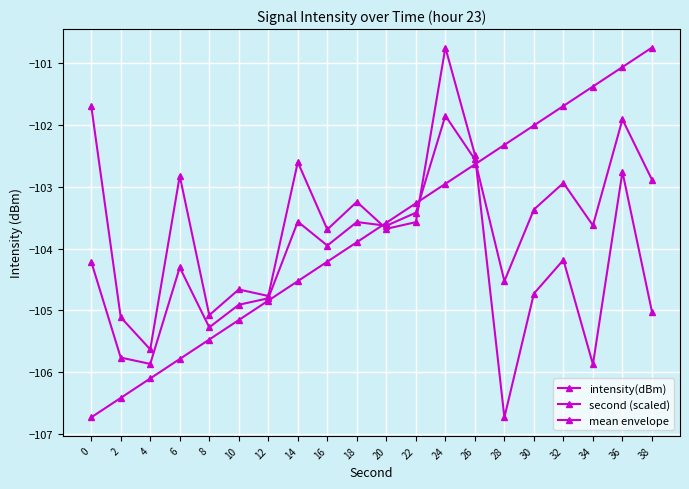

What is the total value across all series at 24?

-305.5